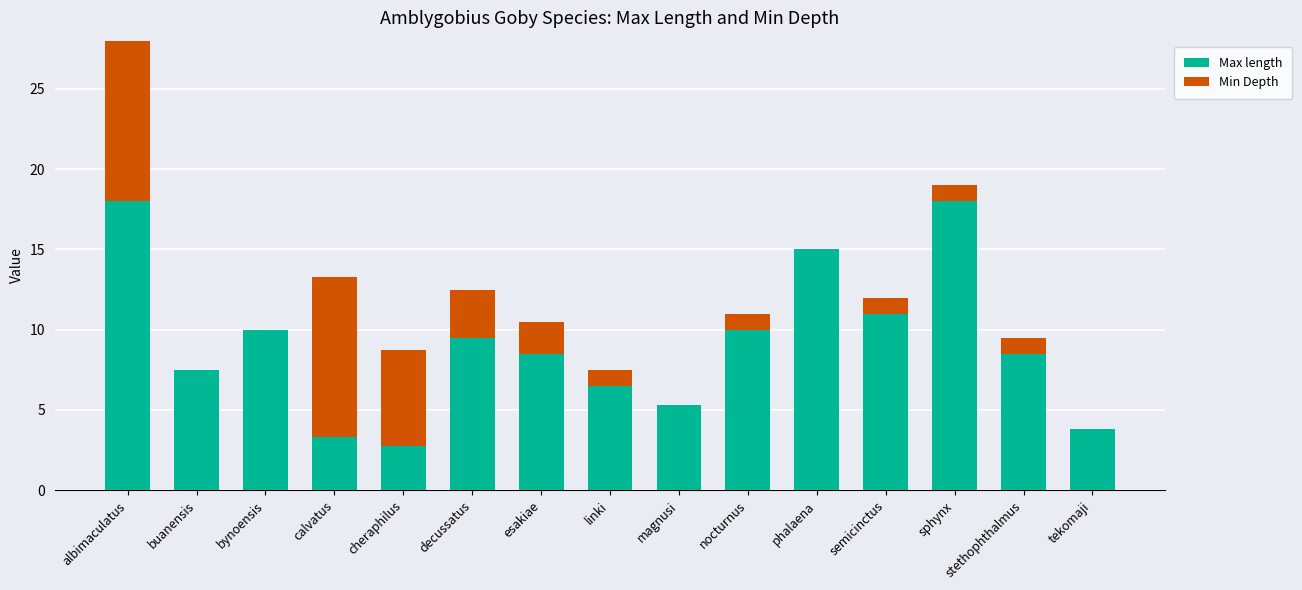

Is it true that Max length equals 23.8 at phalaena?

False